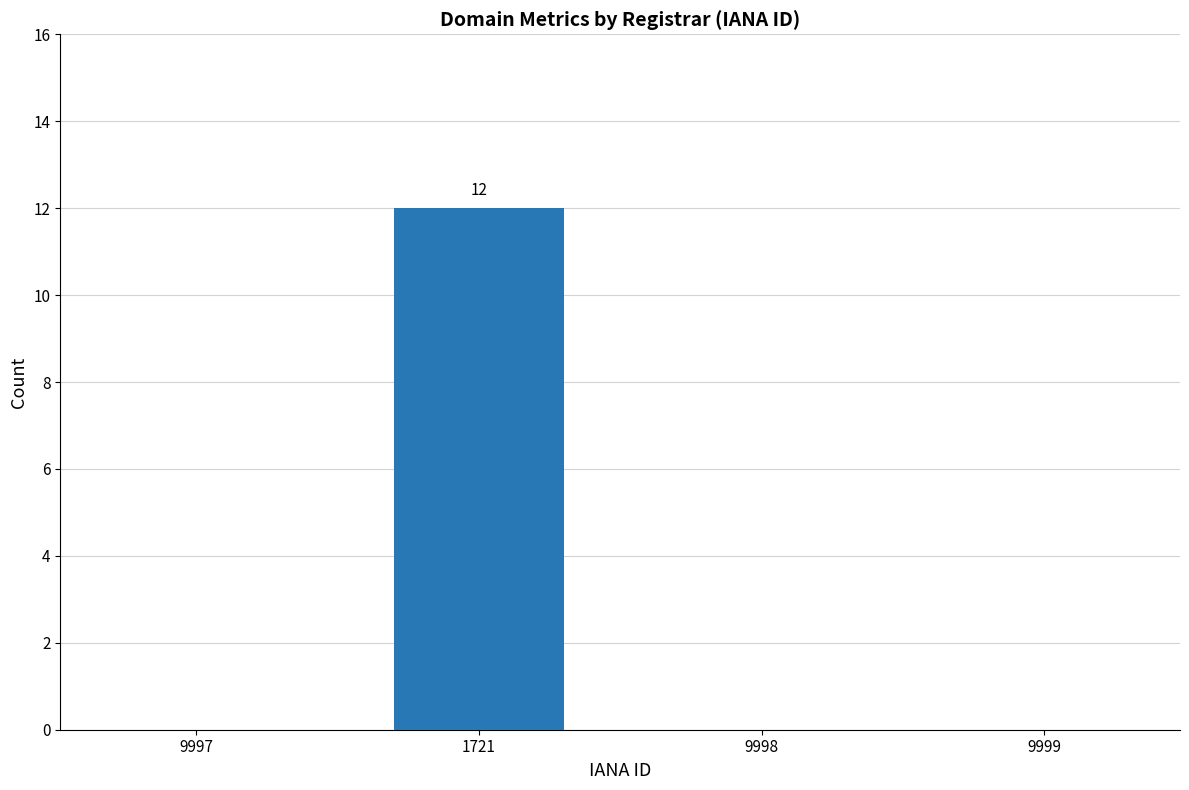

How many series are shown in this chart?

1